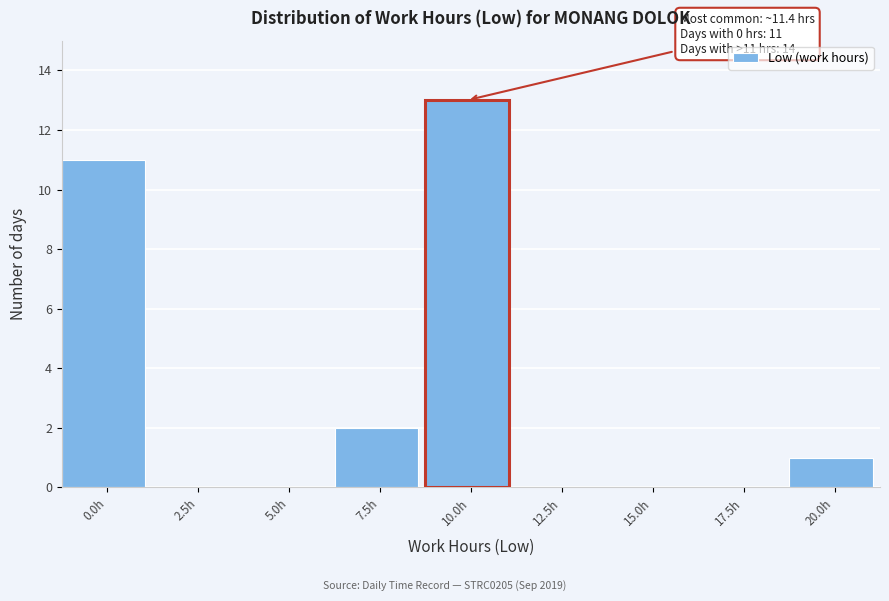

Reading left to right, extract all data points from this chart.

0.0h=11	2.5h=0	5.0h=0	7.5h=2	10.0h=13	12.5h=0	15.0h=0	17.5h=0	20.0h=1